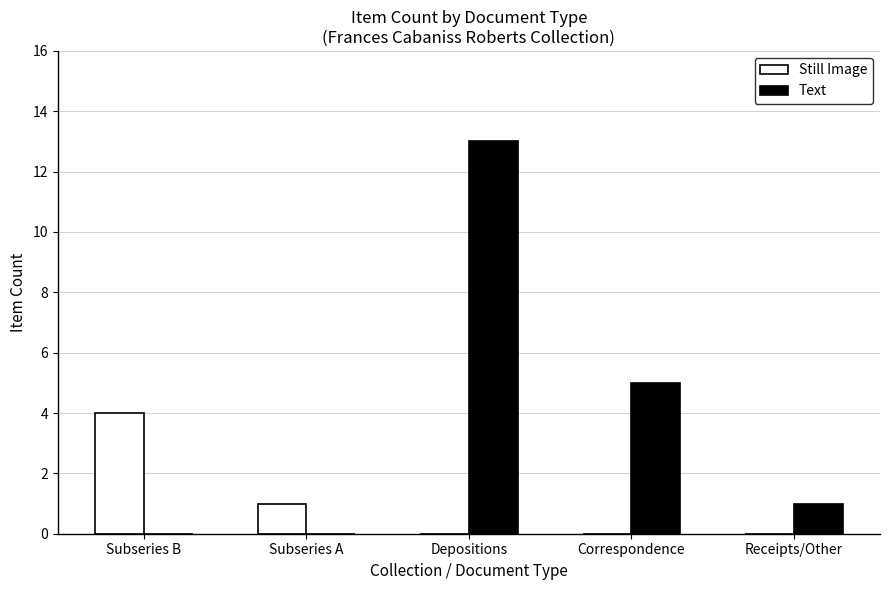

Is the value of Still Image at Subseries B greater than the value of Text at Subseries A?

Yes